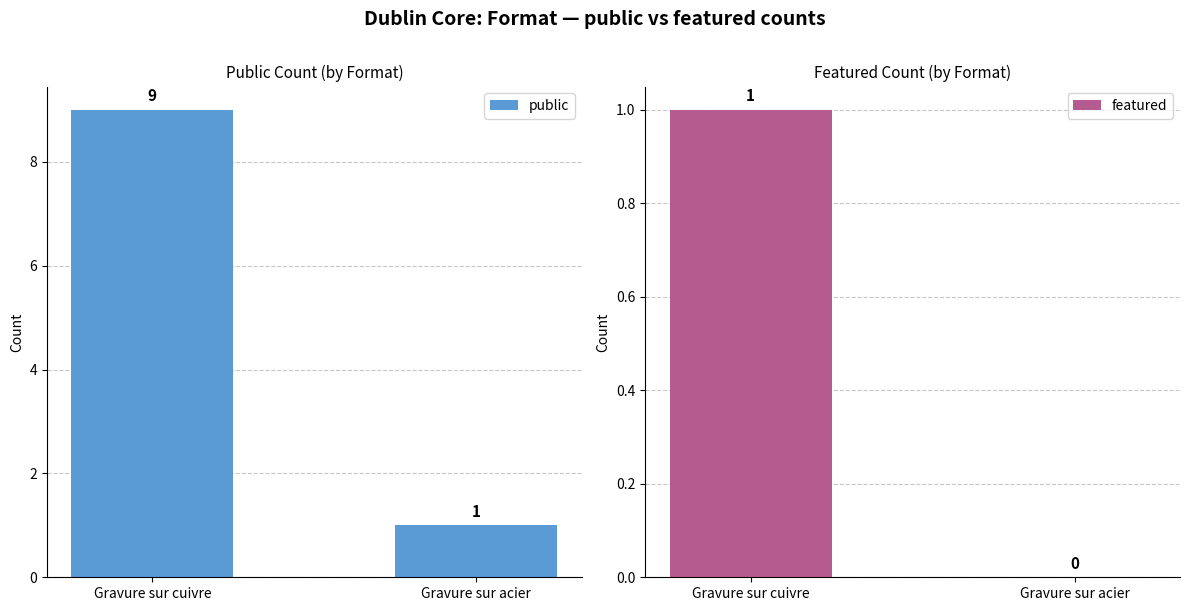

What is the label of the 1st bar from the right?

Gravure sur acier